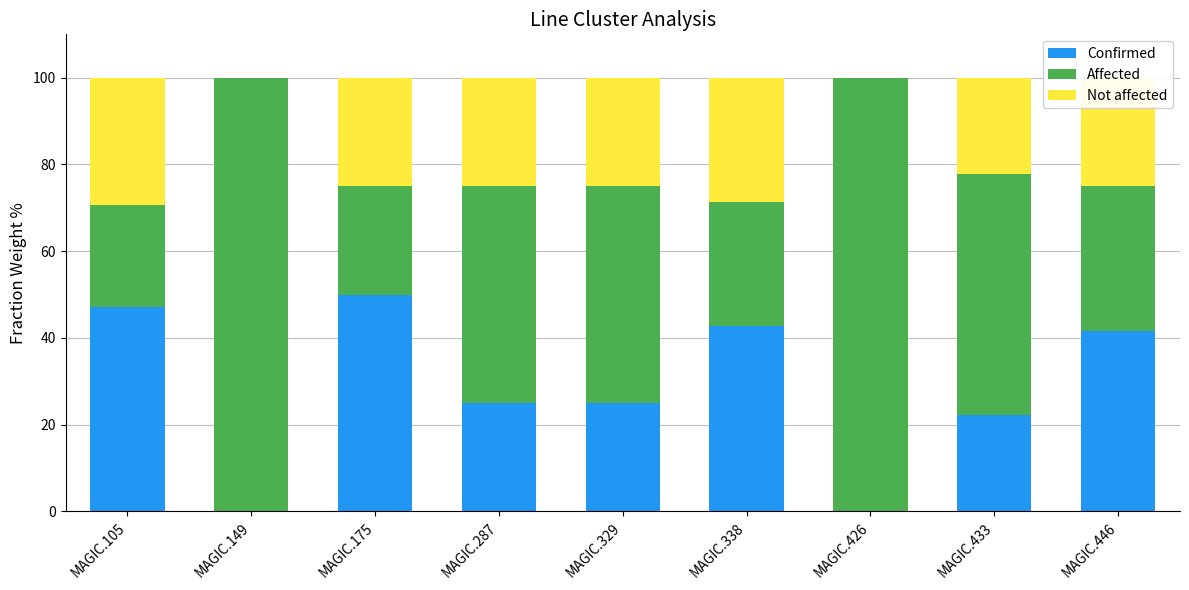

What is the sum of all Confirmed values?

253.8